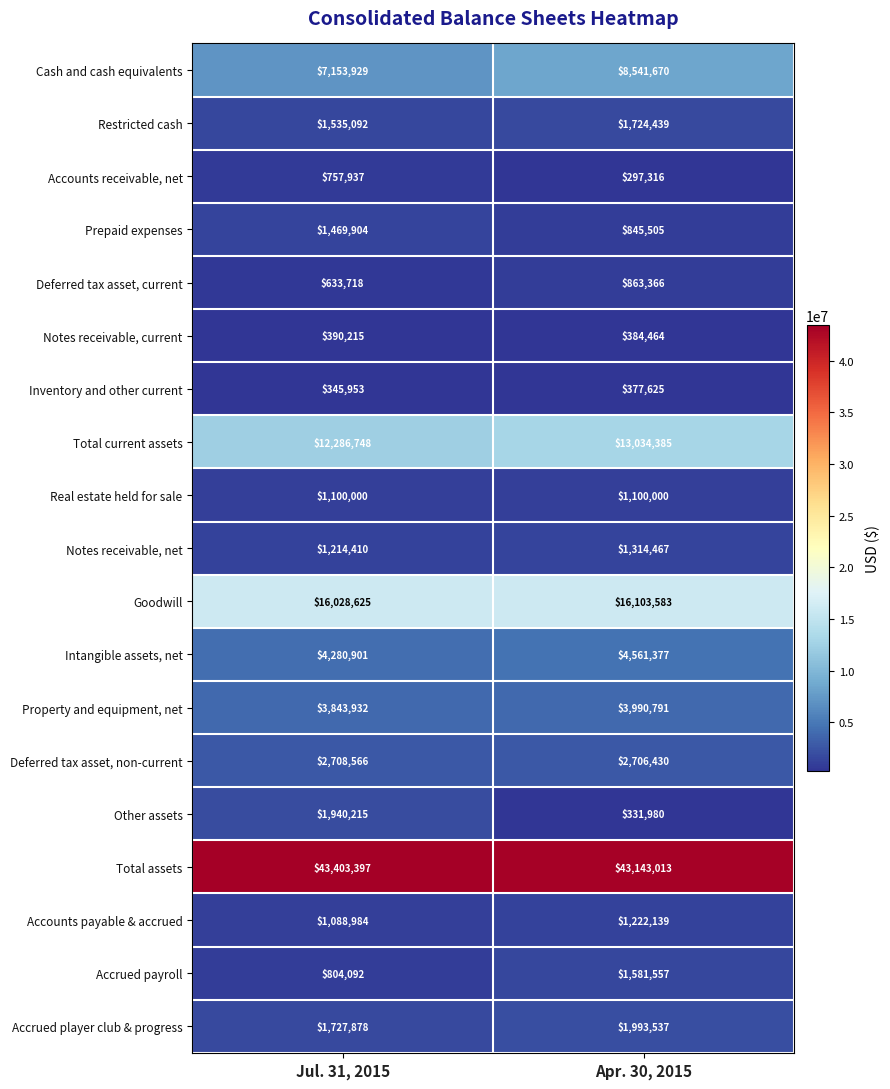

What is the total value across all series at Jul. 31, 2015?

102714496